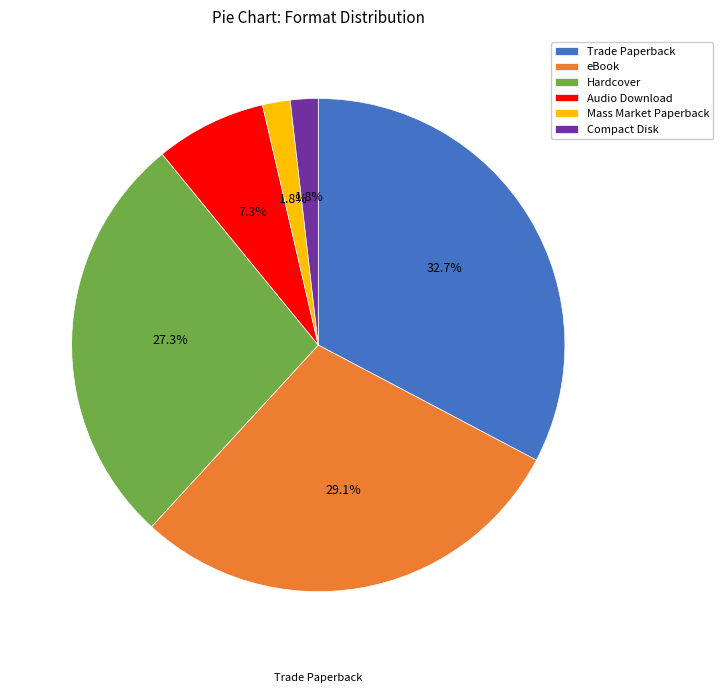

Does any single category account for the majority?

No